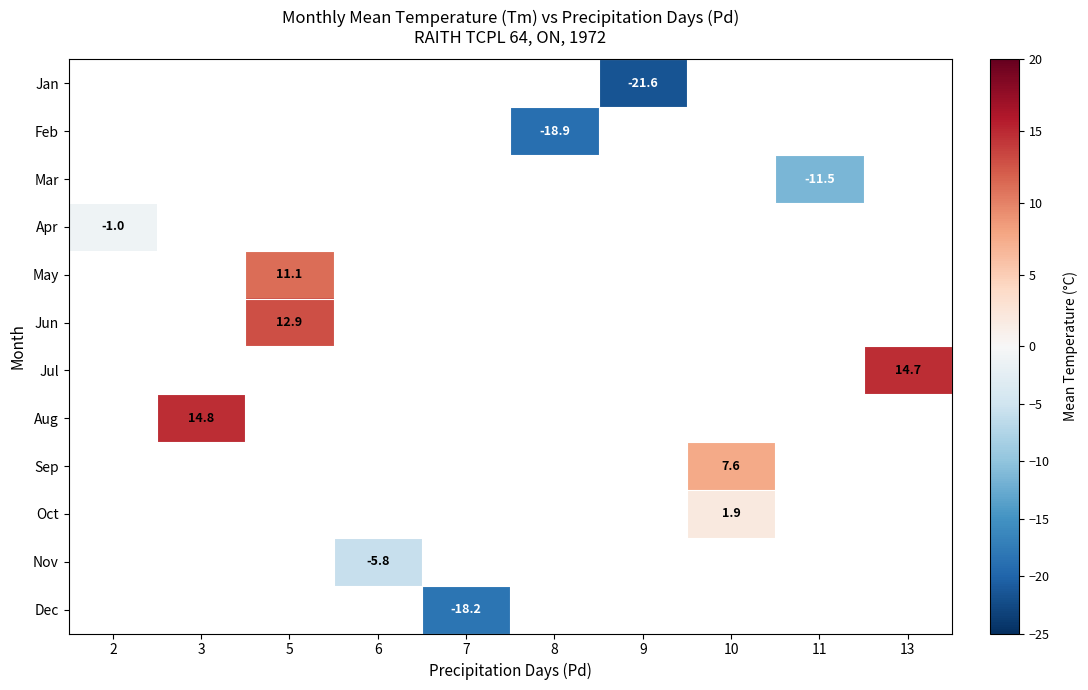

Which label corresponds to the largest value in the chart?

3